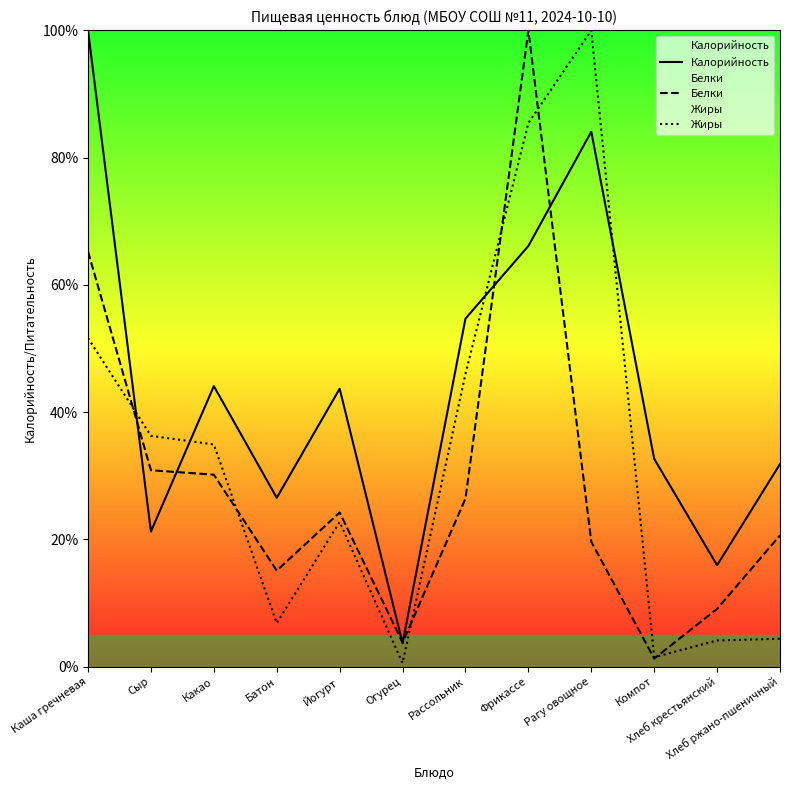

How many lines are shown in the chart?

3